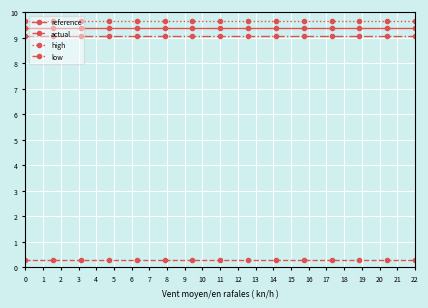

What is the minimum value shown in the chart?

0.3